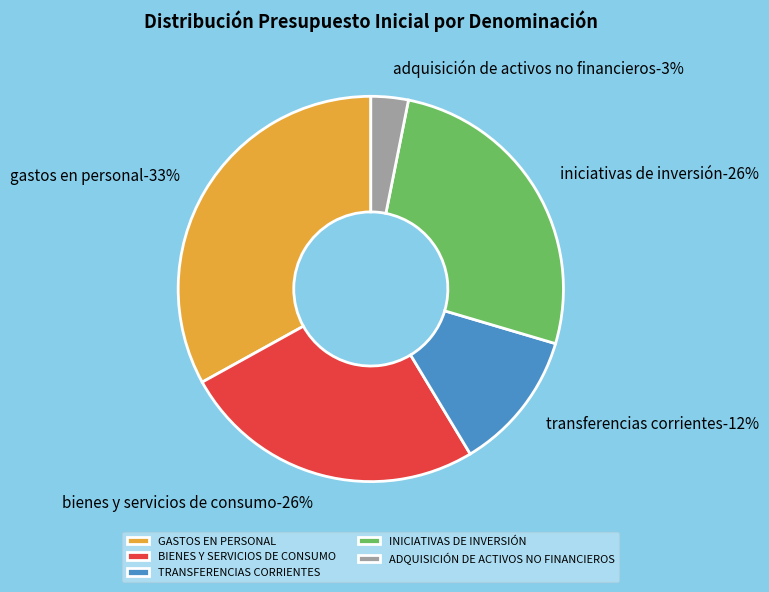

Combined, what portion of the pie is BIENES Y SERVICIOS DE CONSUMO and ADQUISICIÓN DE ACTIVOS NO FINANCIEROS?

28.7%